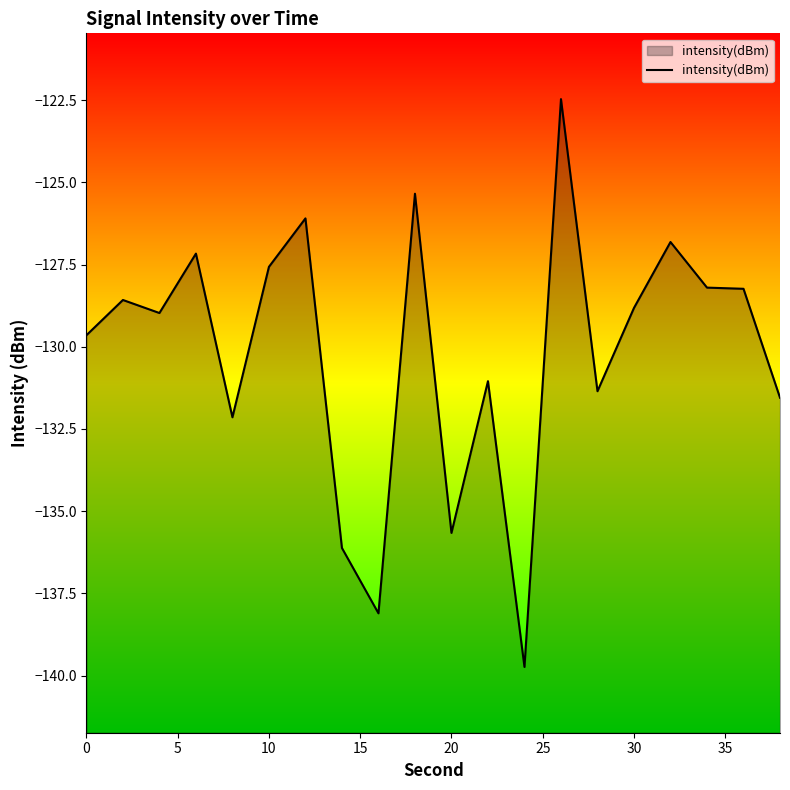

Does the chart have visible grid lines?

No